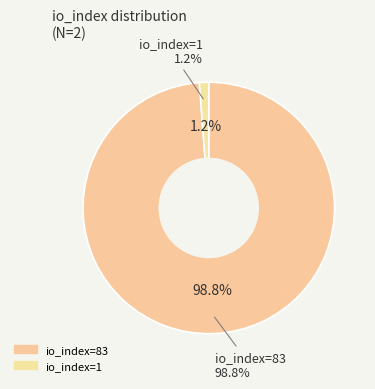

Rank the categories by value from highest to lowest.

83, 1